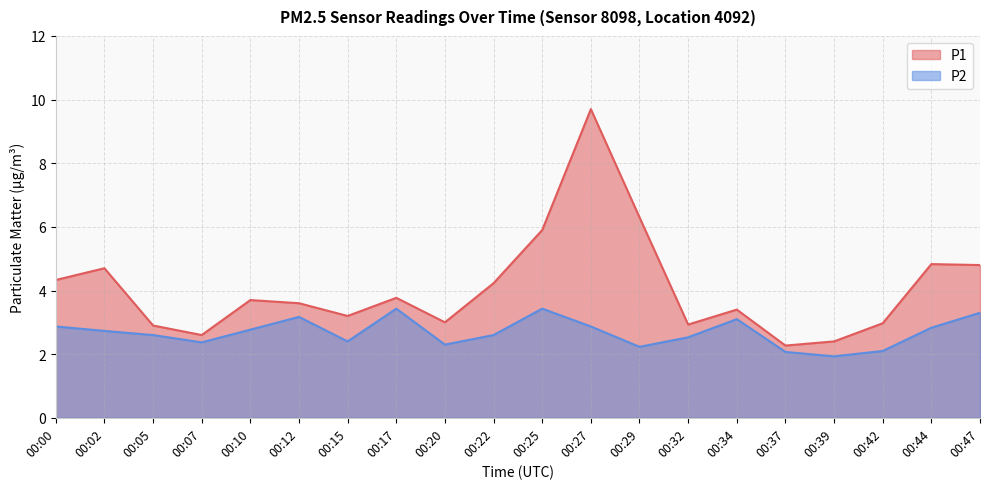

What is the total value across all series at 00:20?

5.3